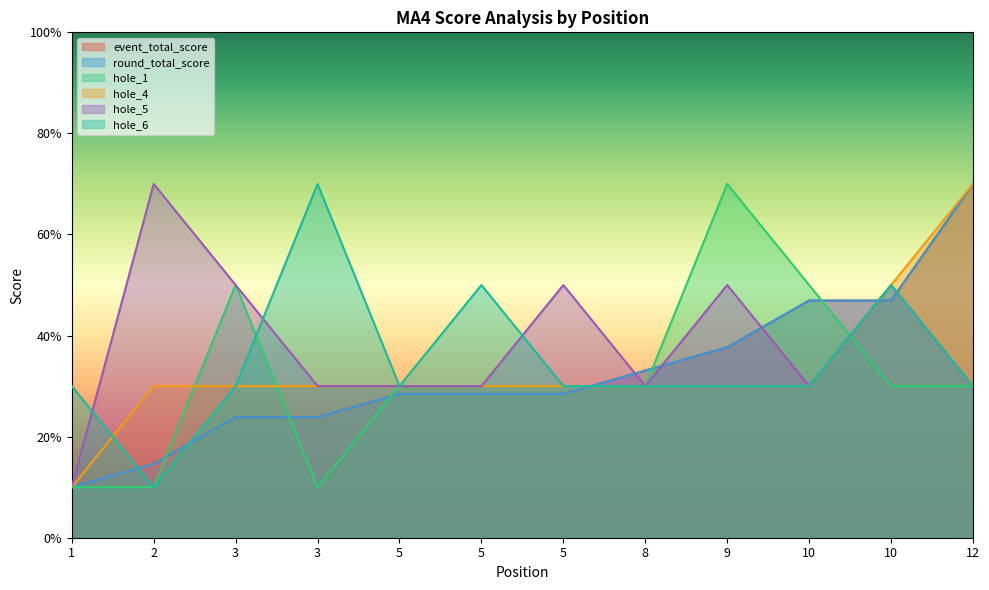

What is the difference between the maximum and minimum values in the hole_5 series?

60.0